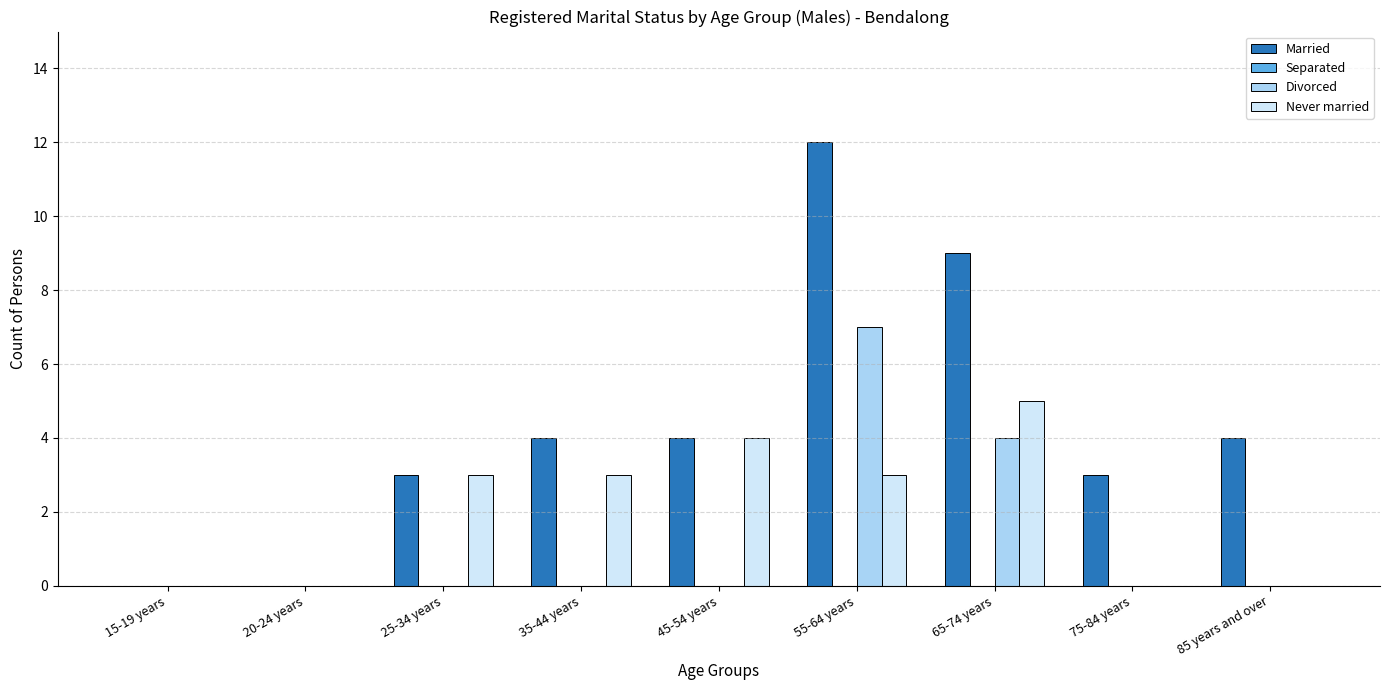

What is the average value of the Married series?

4